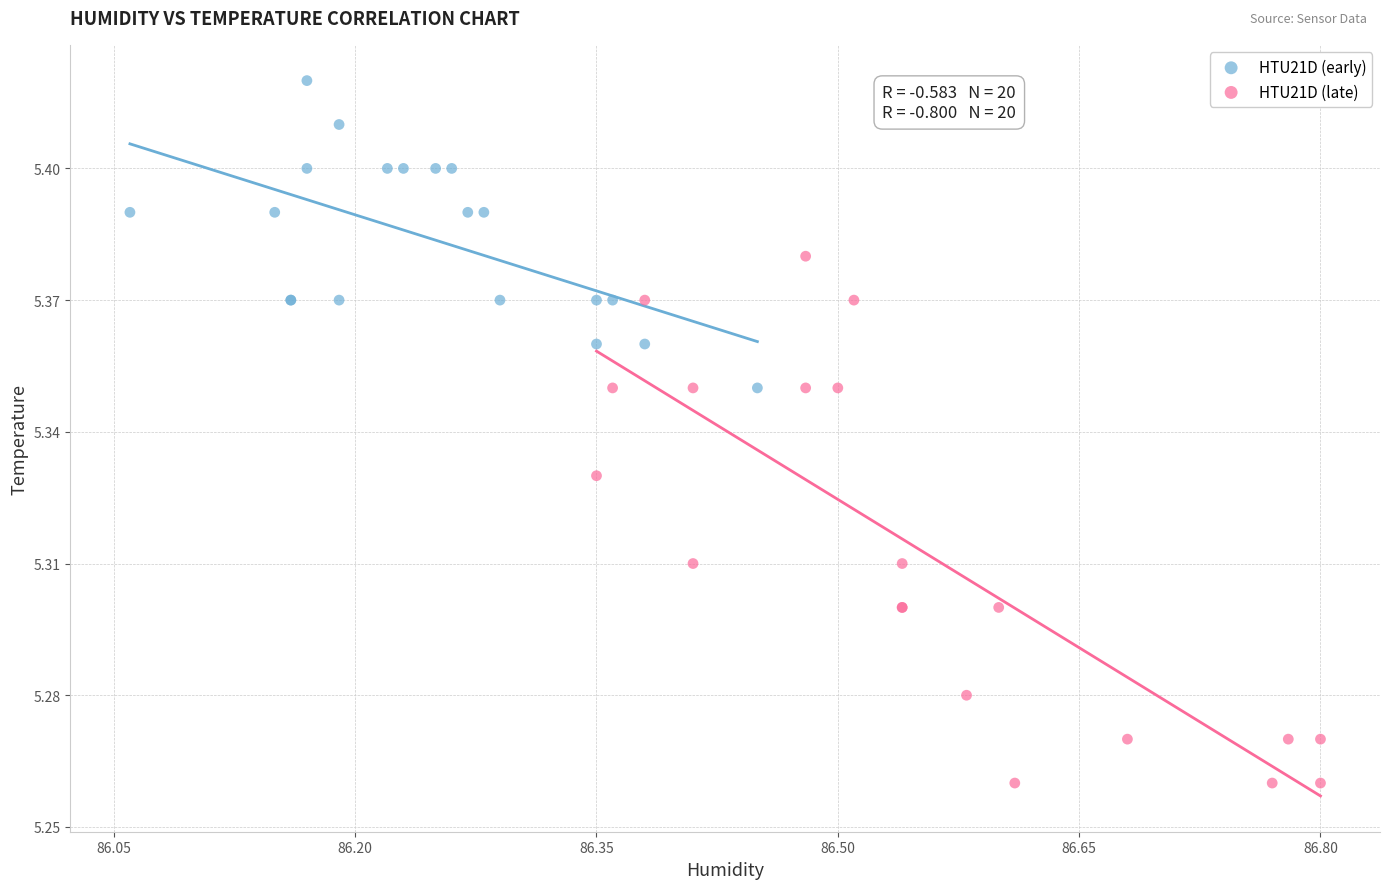

Which series contains the lowest Y value?

HTU21D (late)